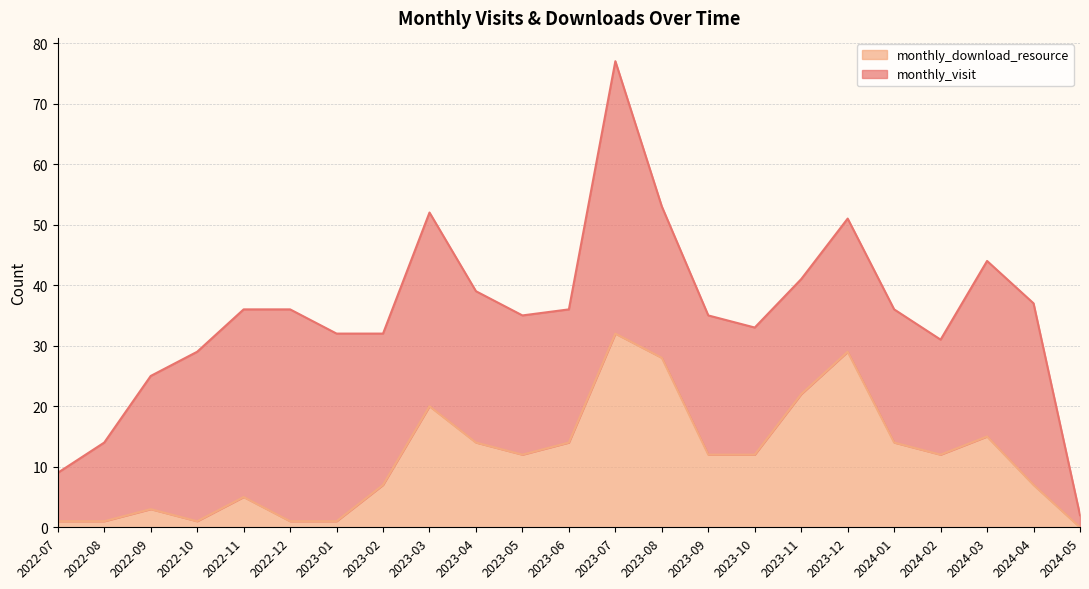

What is the change in value from 2022-07 to 2024-03?

+14